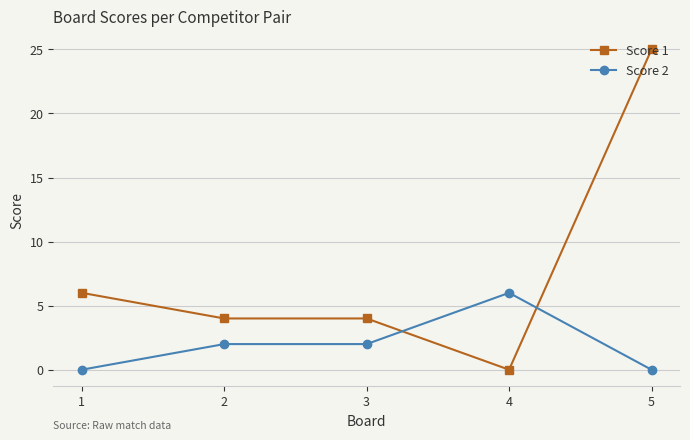

The Score 1 series shows 6 at 1. True or false?

True